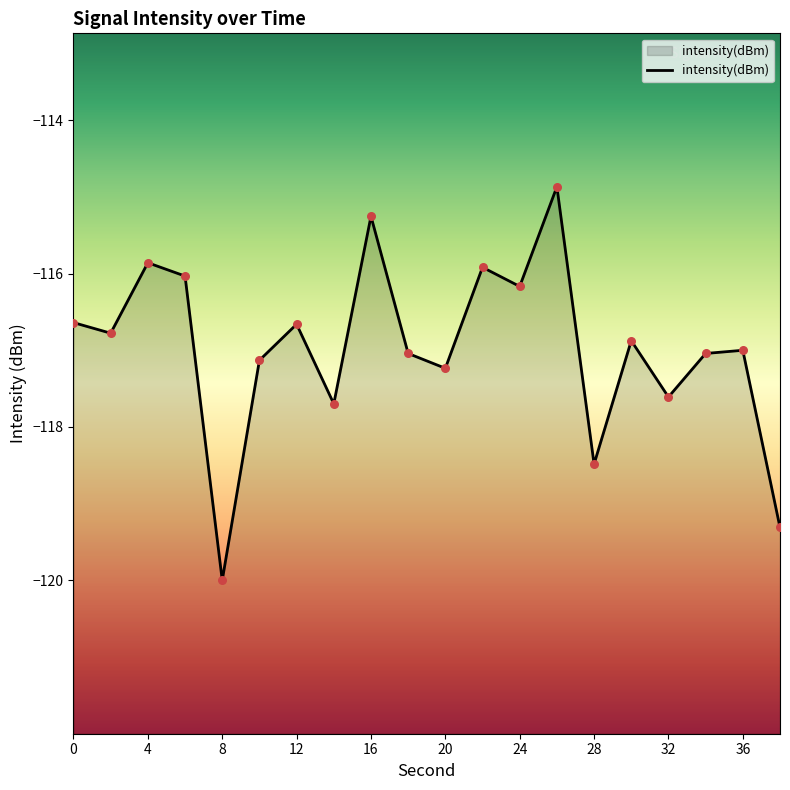

What is the change in value from 0 to 32?

-1.0